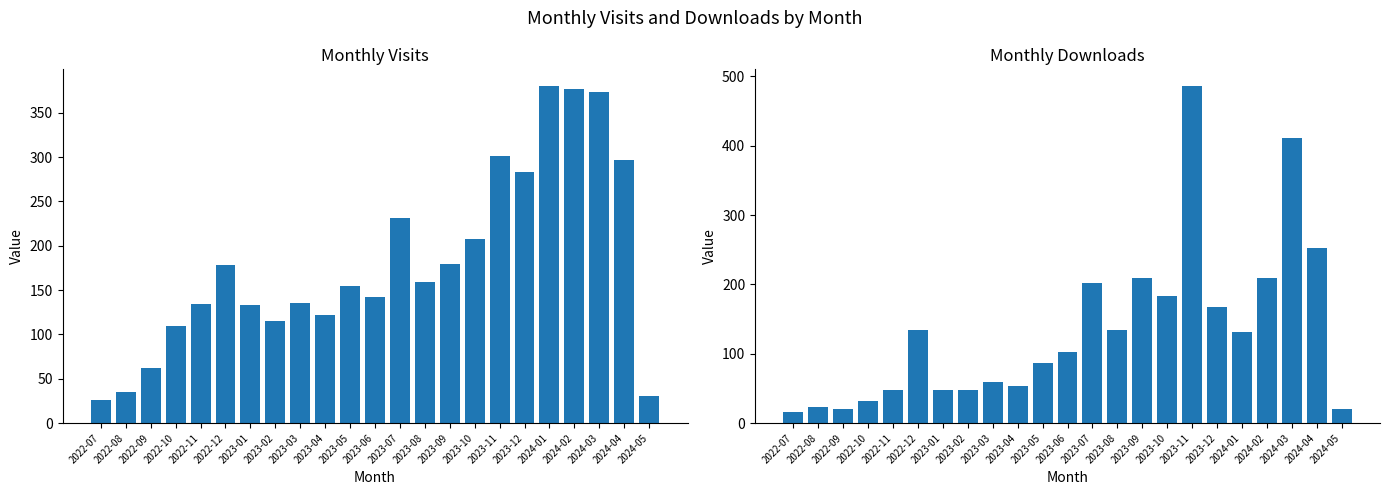

Is it true that monthly_download_resource equals 252 at 2024-04?

True